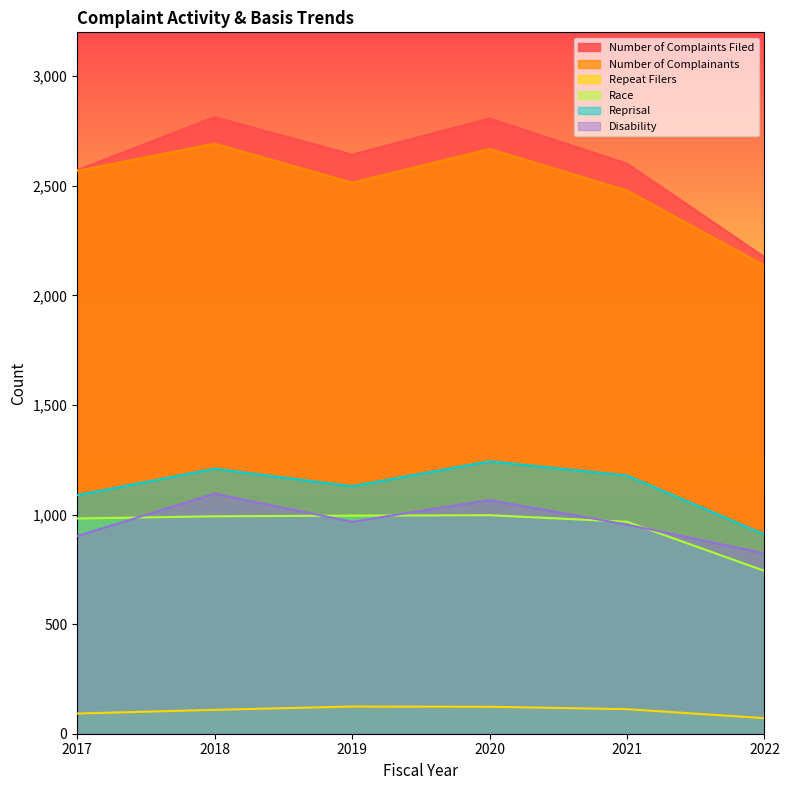

What is the value of the Disability point at the 1st from the left?

902